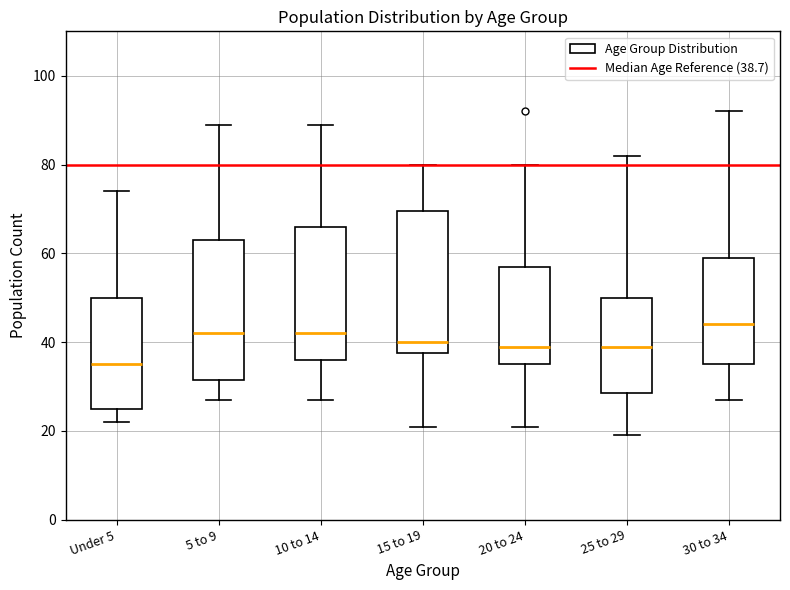

Where does the lower whisker of the box for 30 to 34 end on the y-axis? The values are not printed on the chart, so give them approximately, as read against the axis.

28